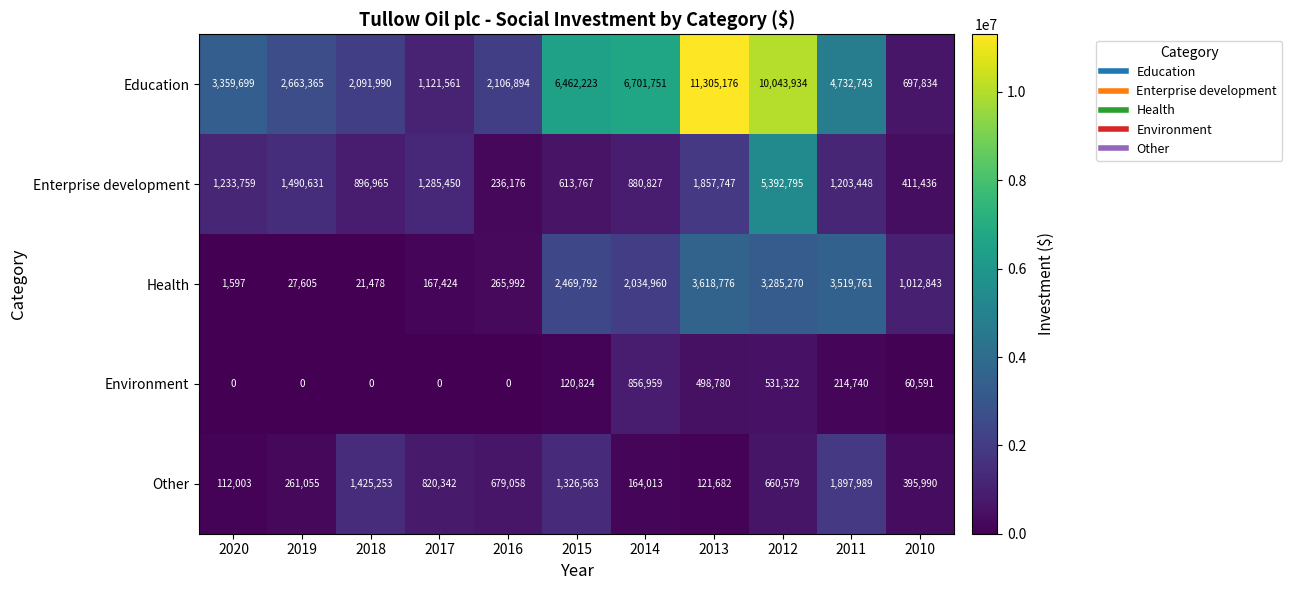

What is the difference between the maximum and minimum values in the Other series?

1785986